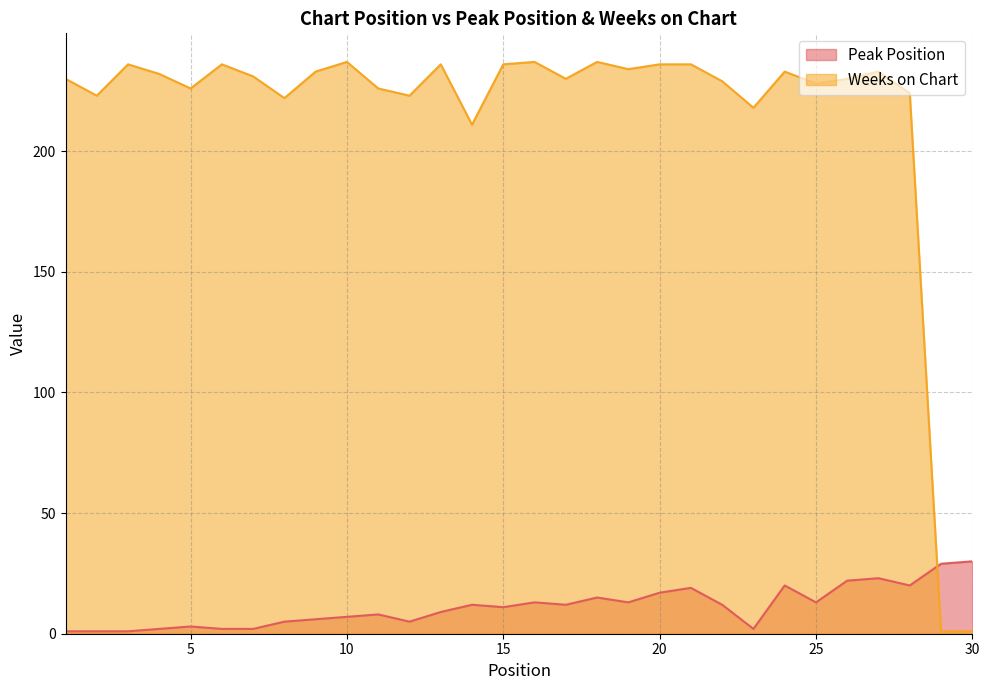

Reading right to left, what are all the values shown in this chart?

Peak Position: 30=30	29=29	28=20	27=23	26=22	25=13	24=20	23=2	22=12	21=19	20=17	19=13	18=15	17=12	16=13	15=11	14=12	13=9	12=5	11=8	10=7	9=6	8=5	7=2	6=2	5=3	4=2	3=1	2=1	1=1
Weeks on Chart: 30=1	29=1	28=224	27=233	26=230	25=228	24=233	23=218	22=229	21=236	20=236	19=234	18=237	17=230	16=237	15=236	14=211	13=236	12=223	11=226	10=237	9=233	8=222	7=231	6=236	5=226	4=232	3=236	2=223	1=230